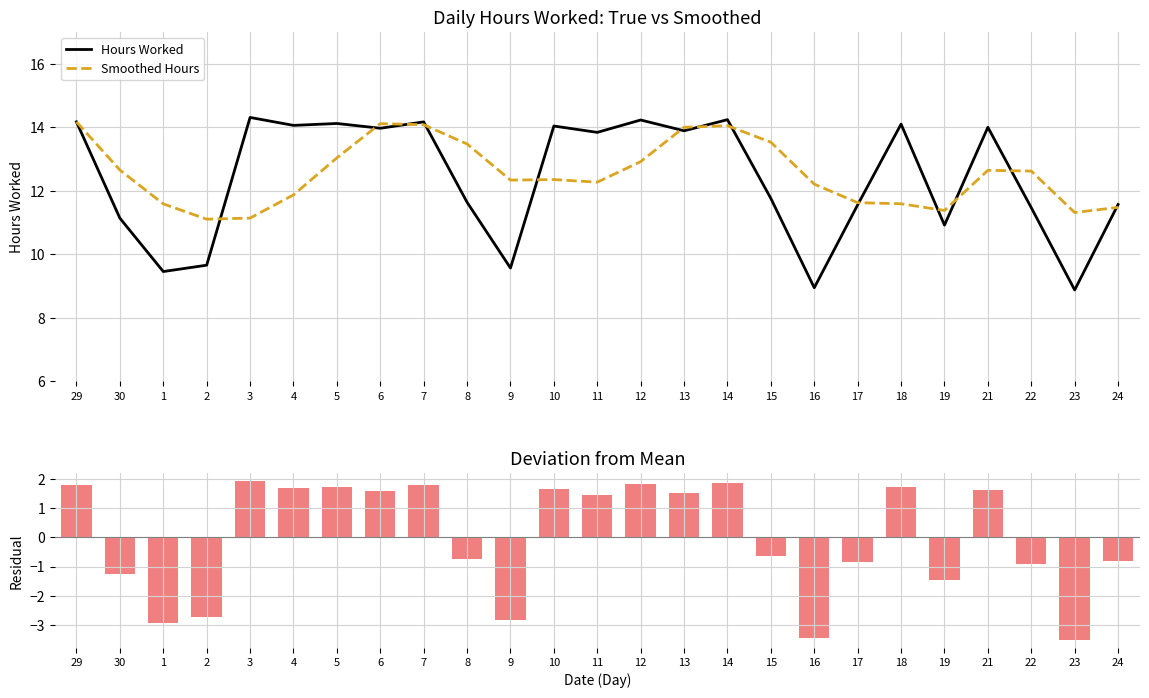

Between 6 and 18, which series saw the biggest shift?

Smoothed Hours